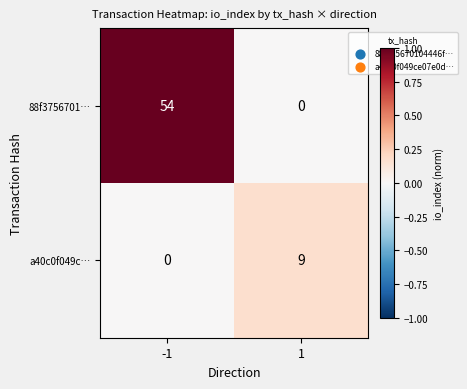

What is the difference between the highest and lowest values at -1?

54